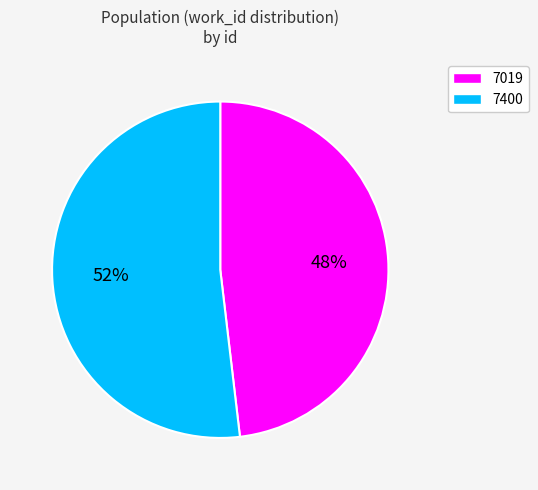

Which has a higher value, 7400 or 7019?

7400